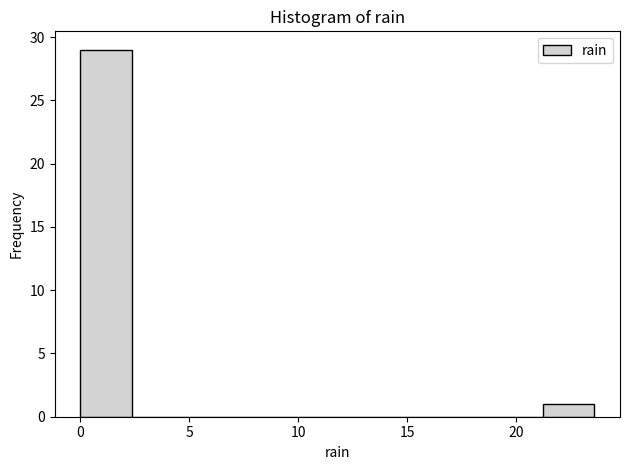

Which range on the x-axis has the tallest bar?

0.0 to 2.5